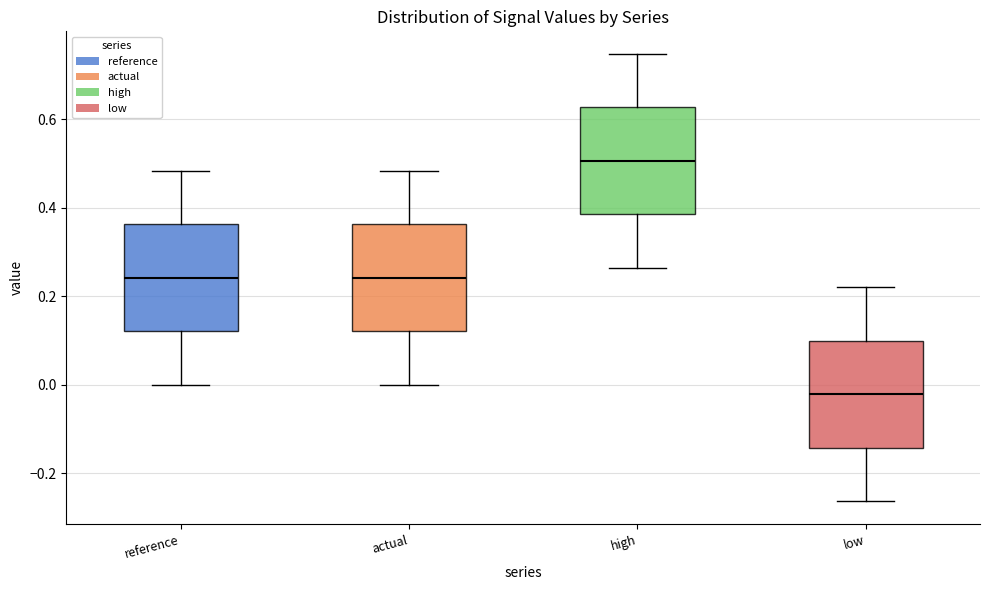

Reading left to right, transcribe this box plot: for each box, give where its median line is, the range the box spans, and where its two whiskers end, as read against the y-axis. The values are not printed on the chart, so give them approximately, as read against the axis.

reference: median 0.24, box 0.12 to 0.36, whiskers 0.00 to 0.48
actual: median 0.24, box 0.12 to 0.36, whiskers 0.00 to 0.48
high: median 0.50, box 0.38 to 0.62, whiskers 0.26 to 0.74
low: median -0.02, box -0.14 to 0.10, whiskers -0.26 to 0.22